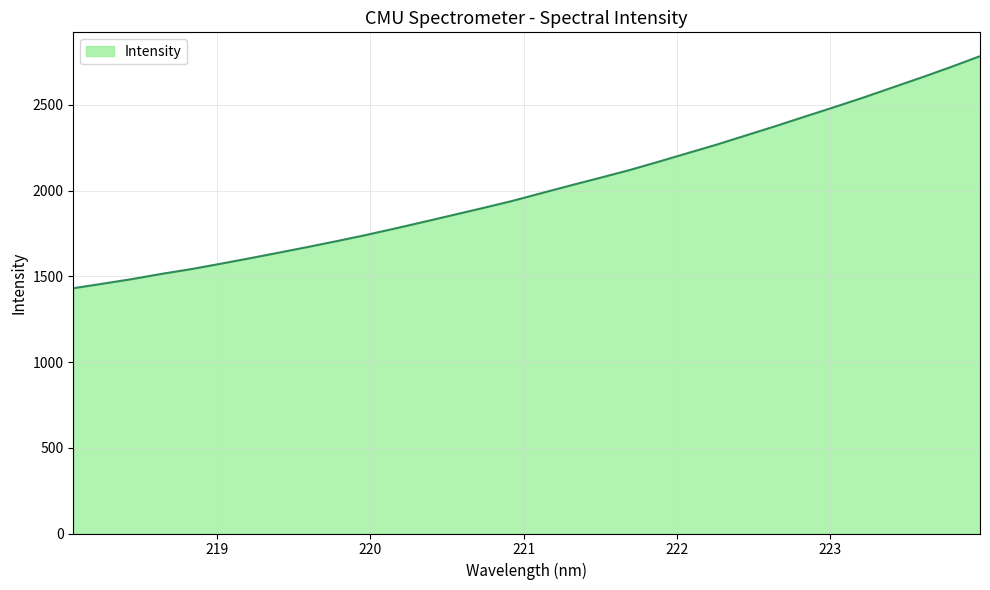

What is the maximum value shown in the chart?

2783.2